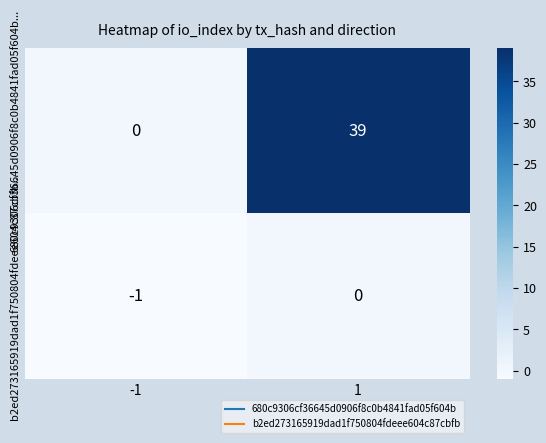

Reading left to right, extract all data points from this chart.

680c9306cf36645d0906f8c0b4841fad05f604b...: 0	39
b2ed273165919dad1f750804fdeee604c87cbfb...: -1	0